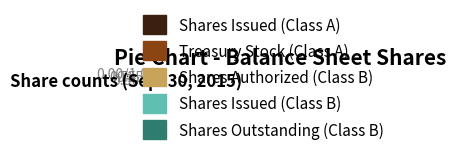

What is the largest slice in the pie chart?

Shares Issued (Class A)